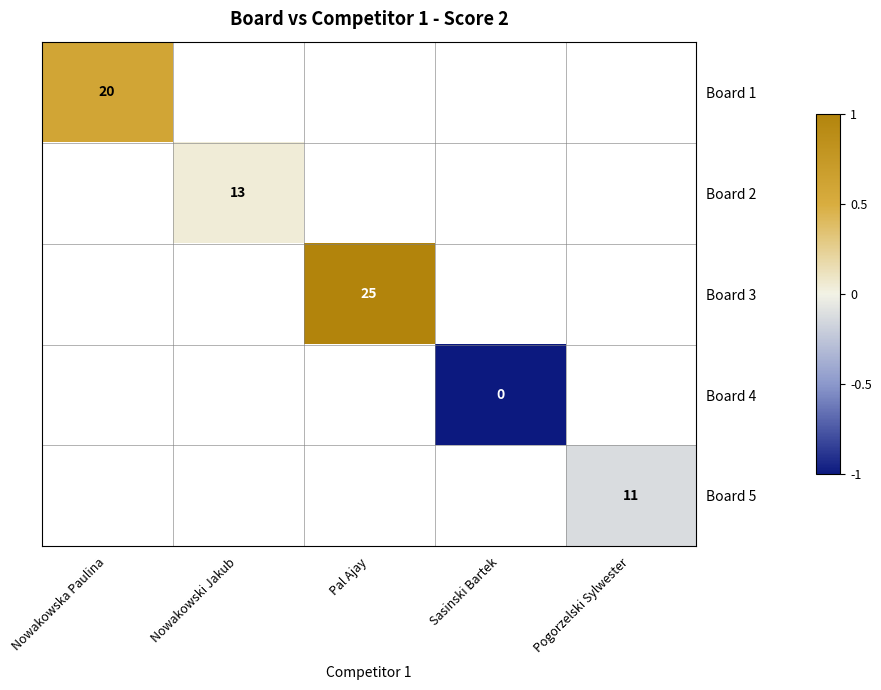

How many data points does each series have?

5